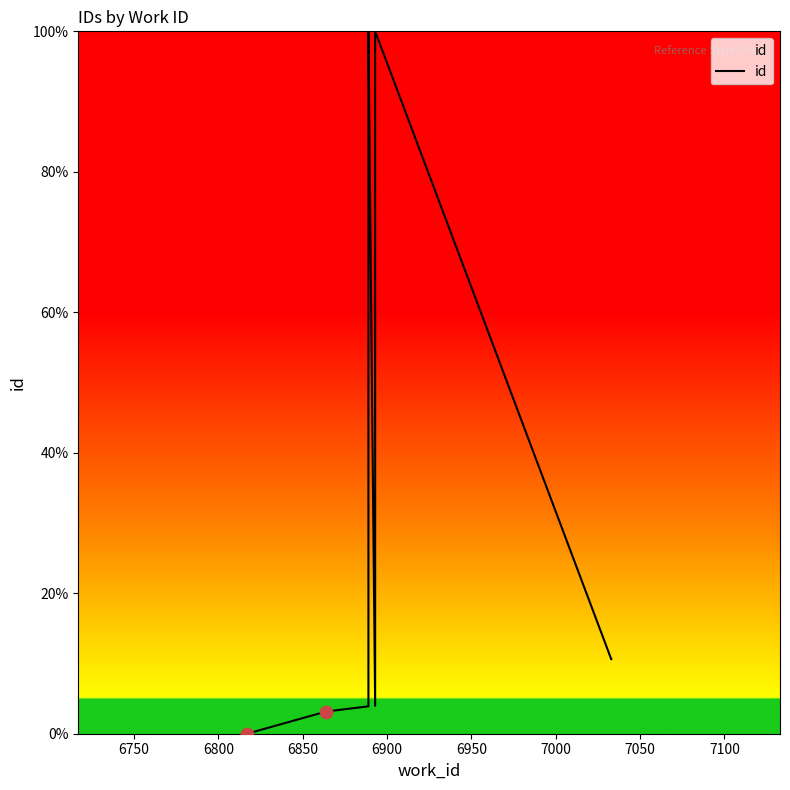

Between 7100 and 6850, which is larger?

6850